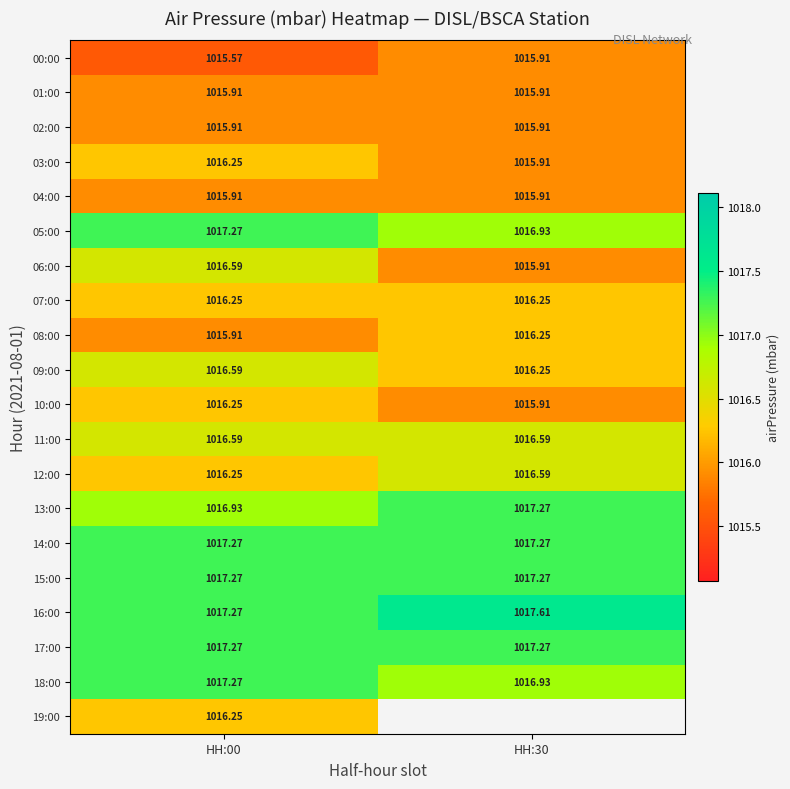

Is the value of 00:00 at HH:00 greater than the value of 10:00 at HH:00?

No